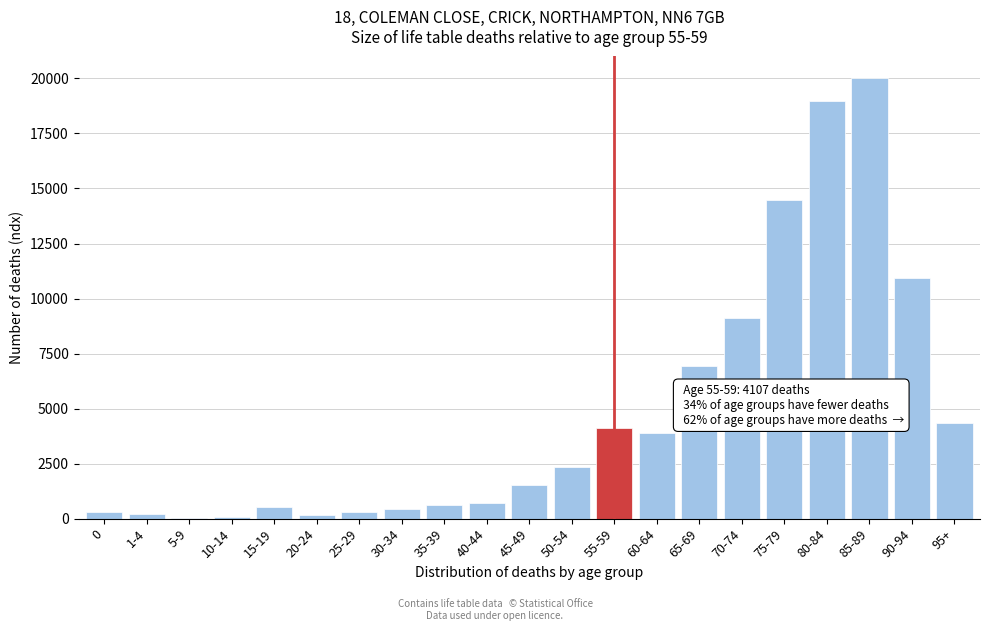

Which category has the highest value across all series?

85-89